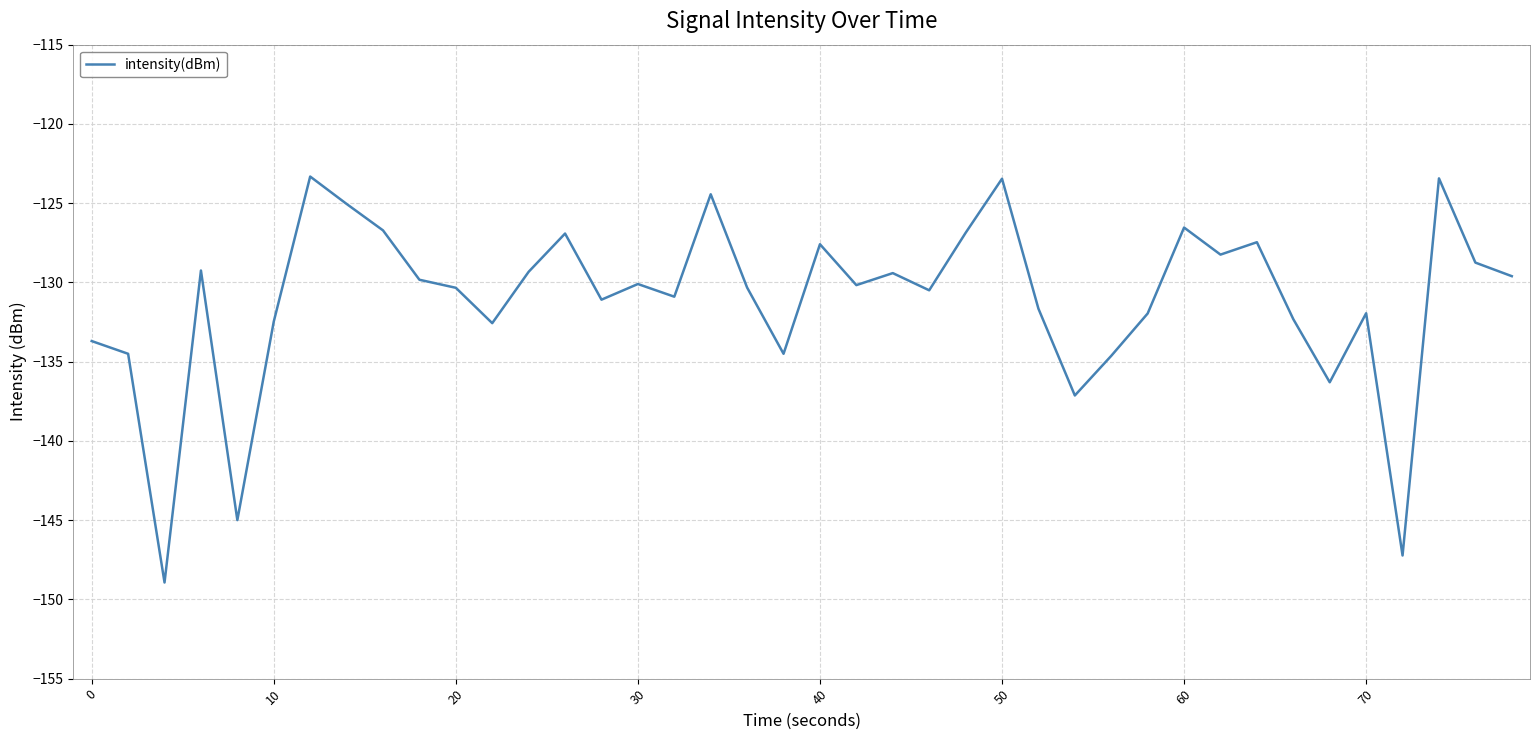

What is the difference between the maximum and minimum values?

25.6